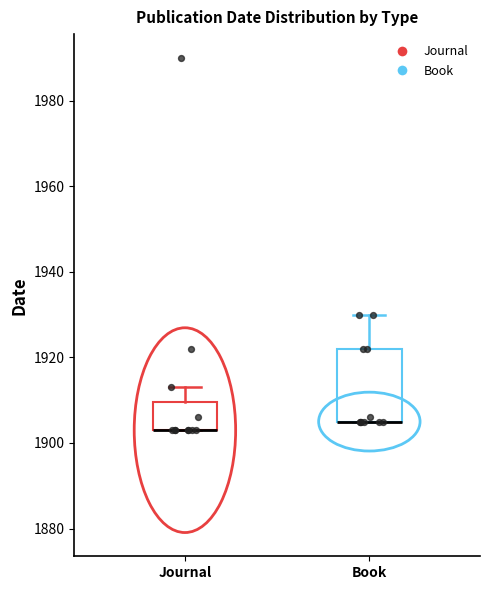

Which box is the tallest, from its lower edge to its upper edge?

Book